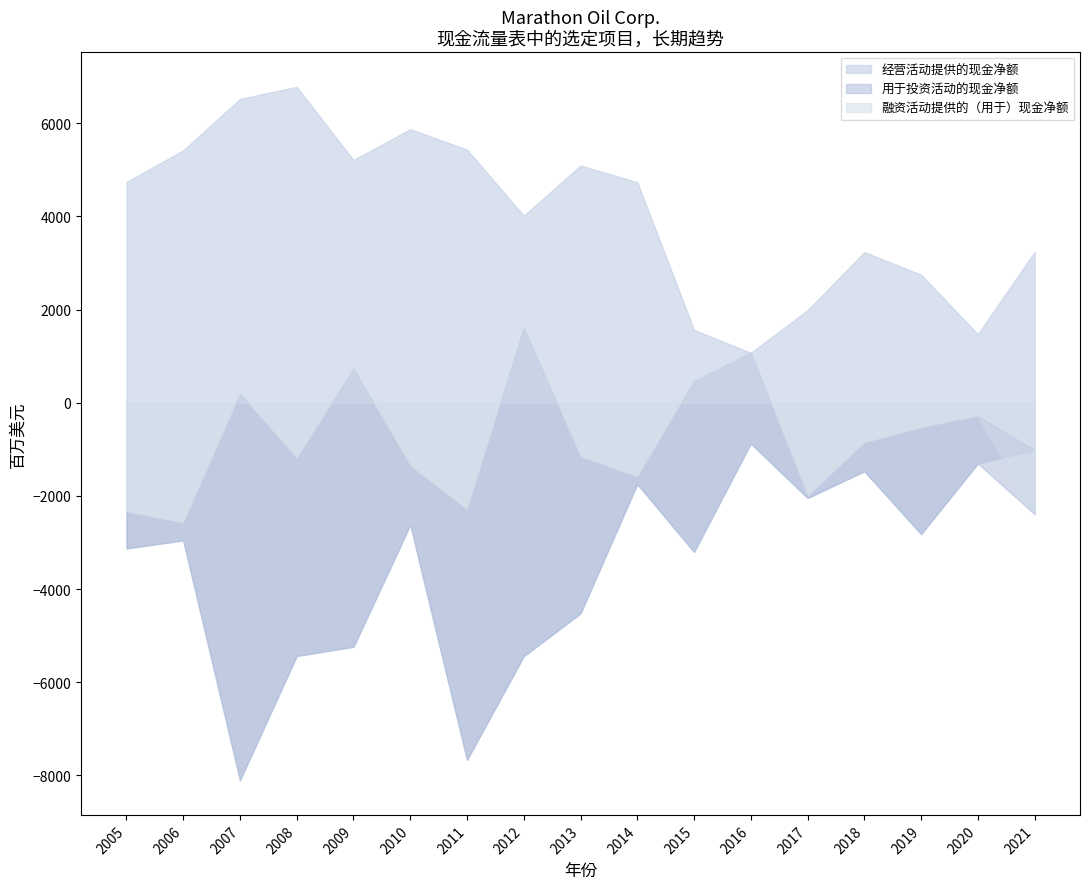

How many distinct data groups are displayed?

3